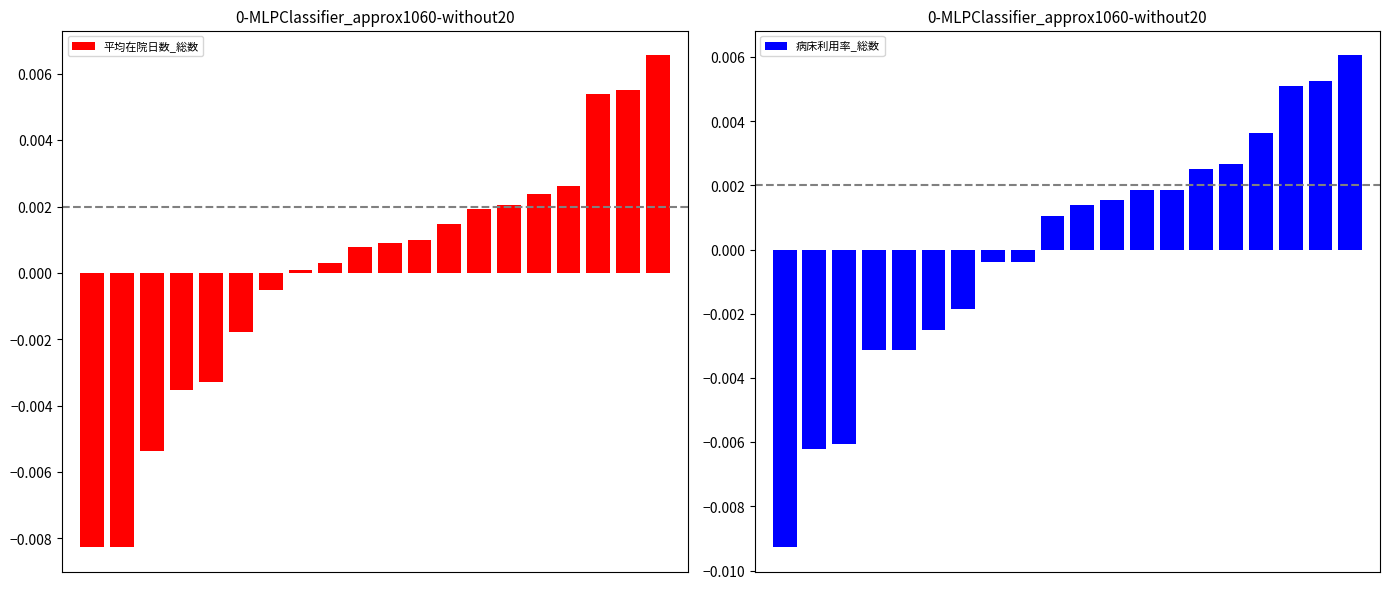

True or false: 病床利用率_総数 has a value of -0.0 at 8.

True